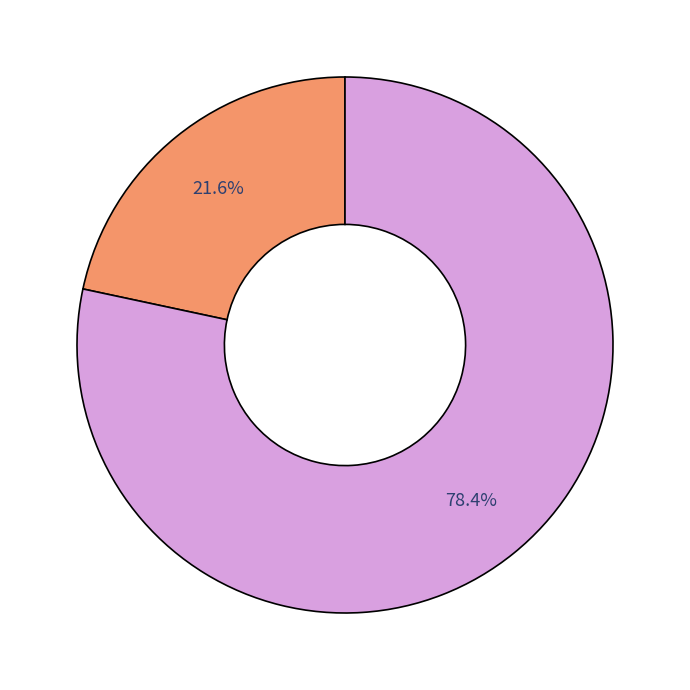

How many segments does this pie chart have?

2